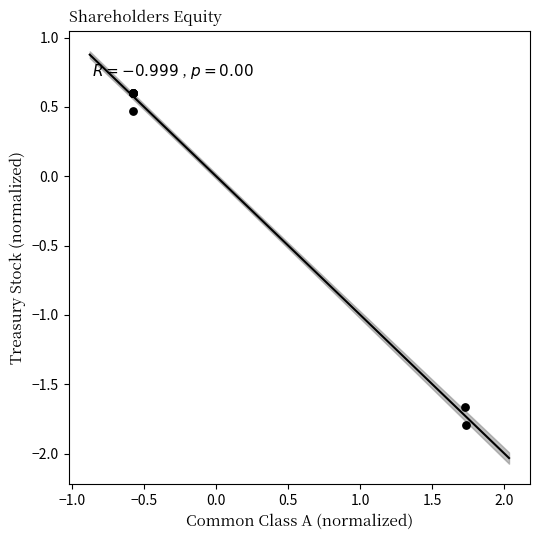

What Y value in the scatter plot is closest to 0?

0.5